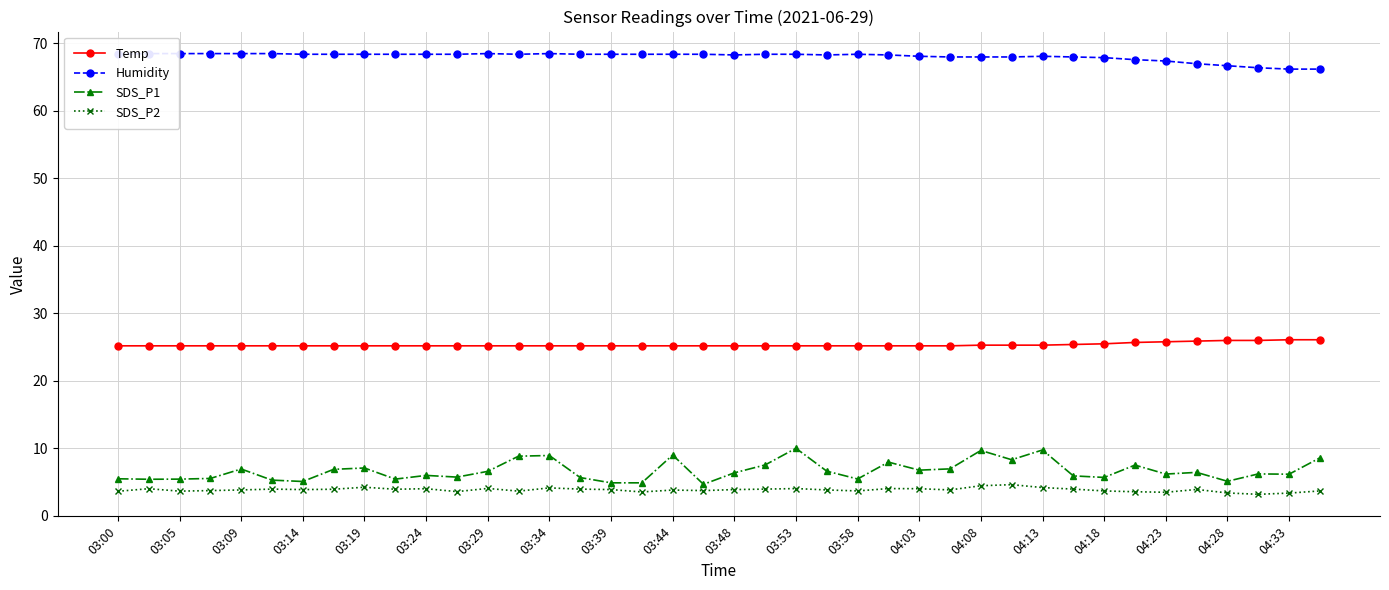

True or false: Temp and Humidity intersect in this chart.

False